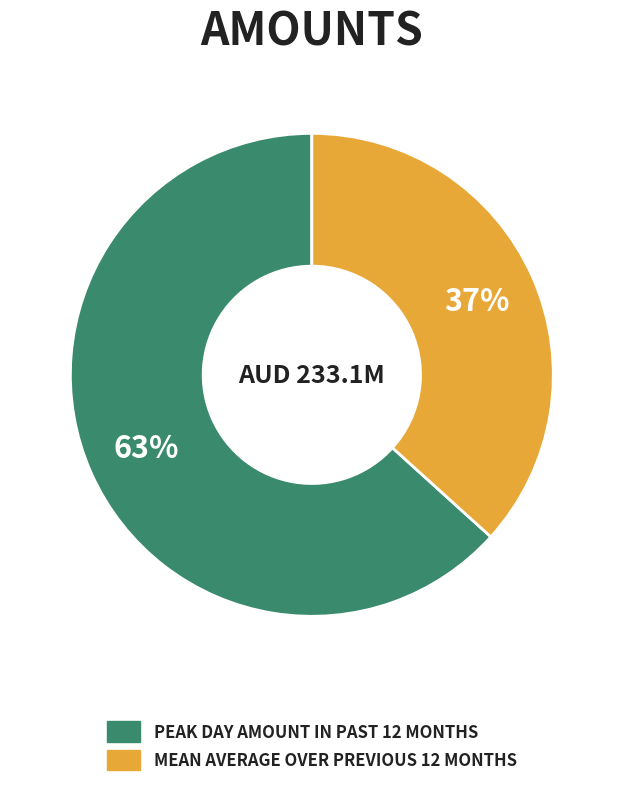

Is there a majority slice in this chart?

Yes